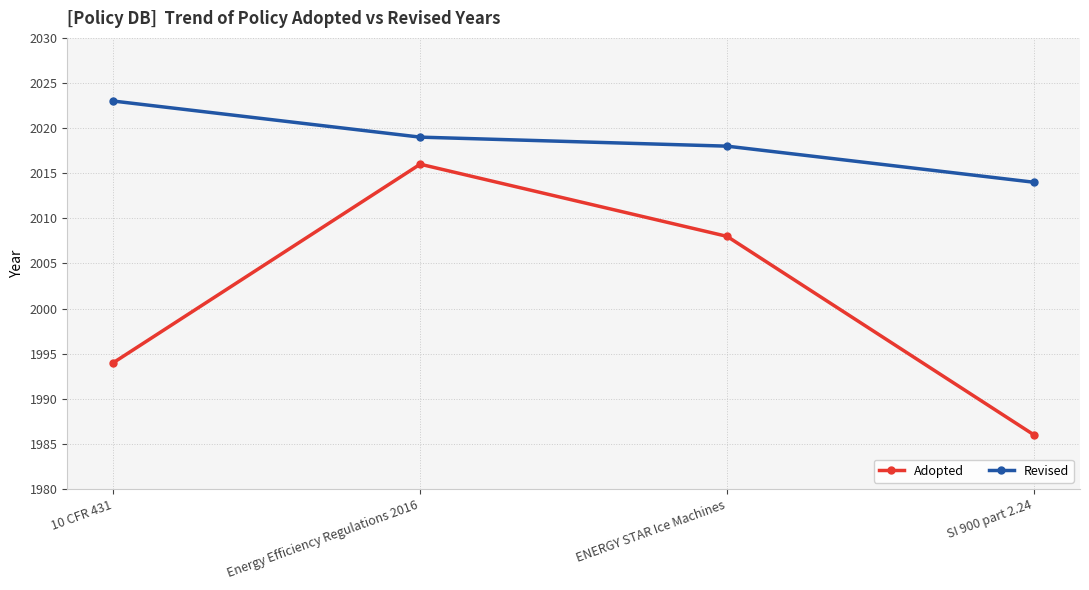

What is the difference between the highest and lowest values at ENERGY STAR Ice Machines?

10